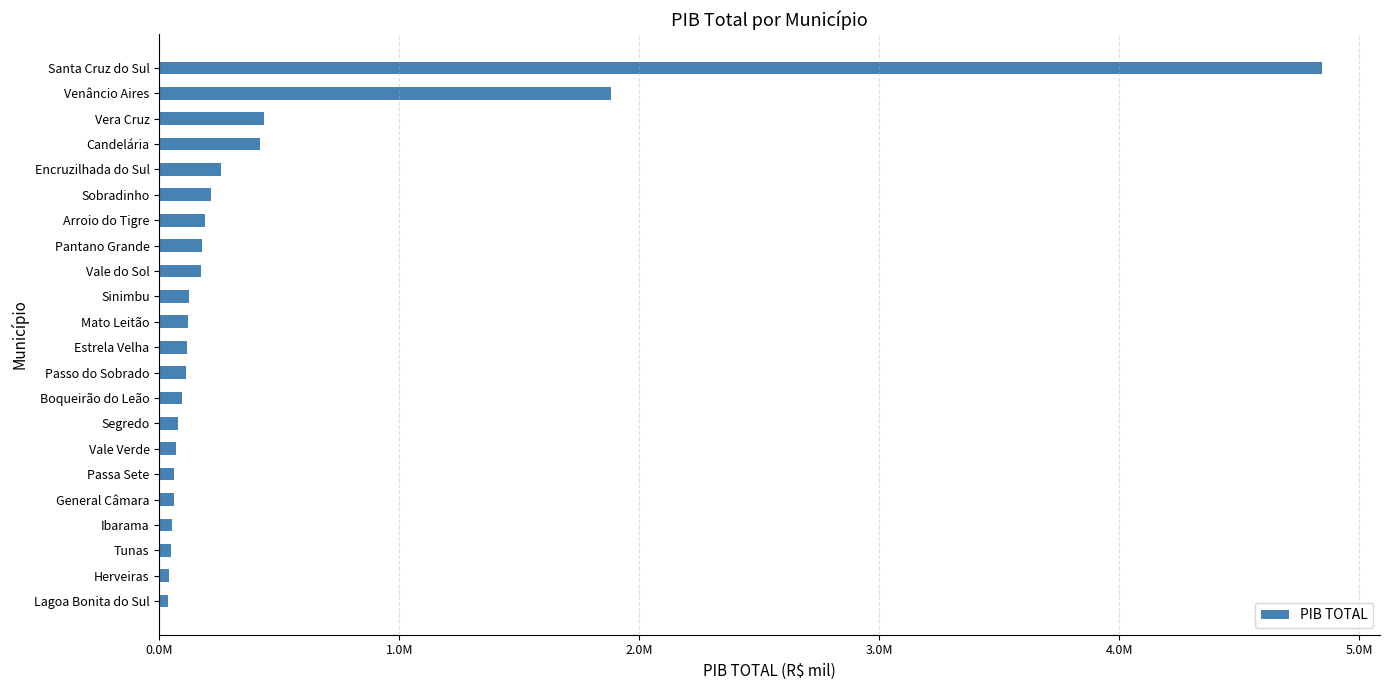

Are the bars horizontal?

Yes